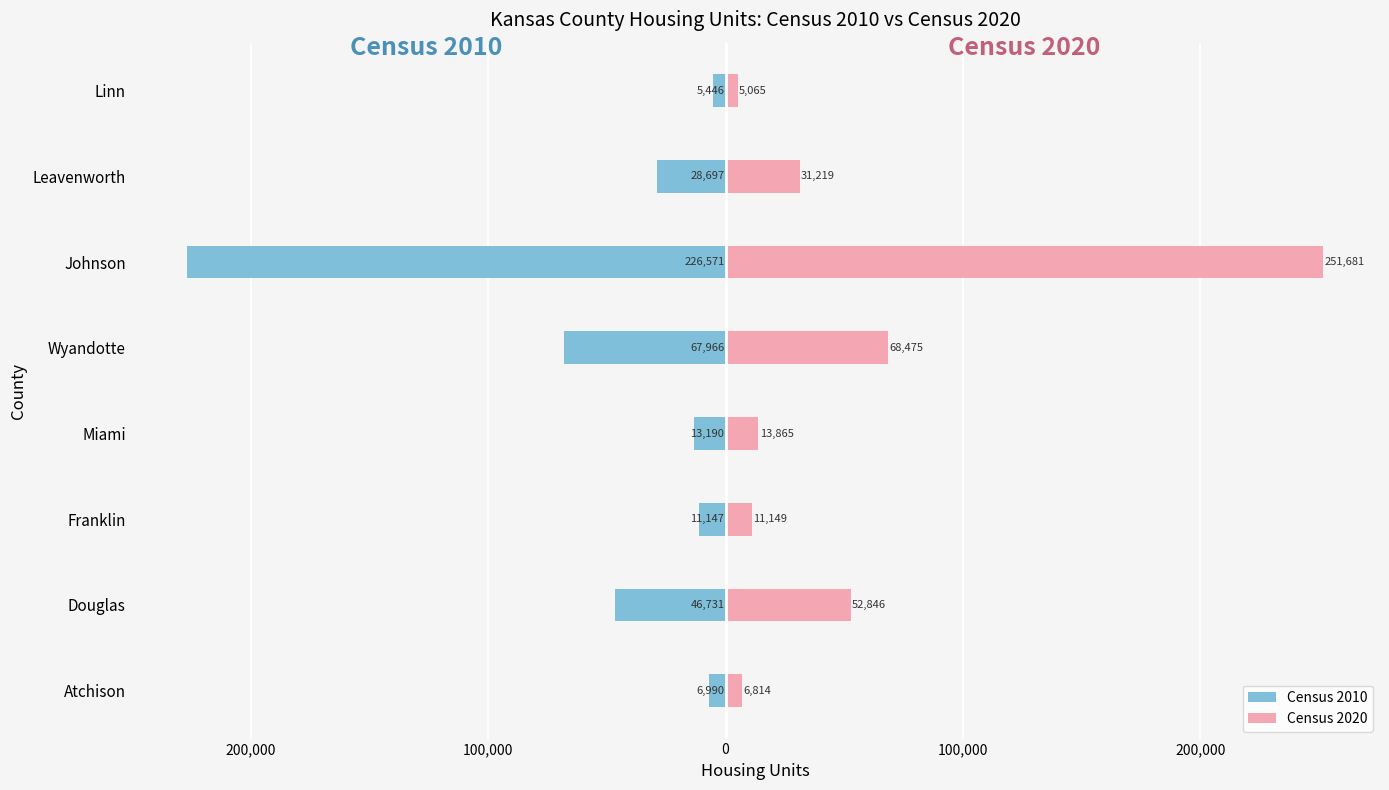

Is it true that Census 2010 equals -7026 at Leavenworth?

False